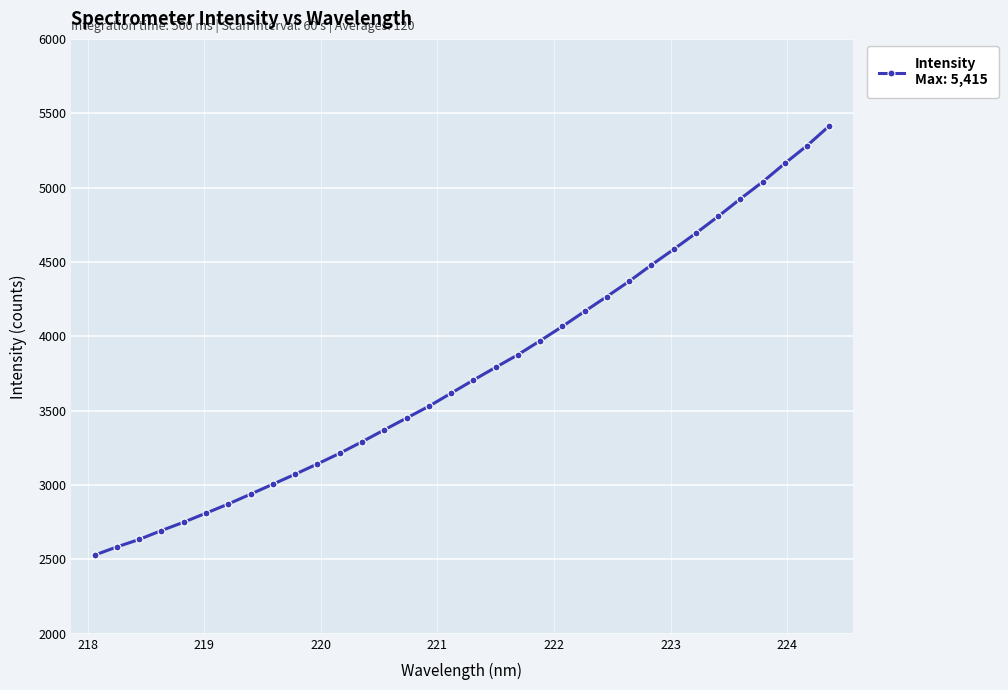

How many lines are shown in the chart?

1